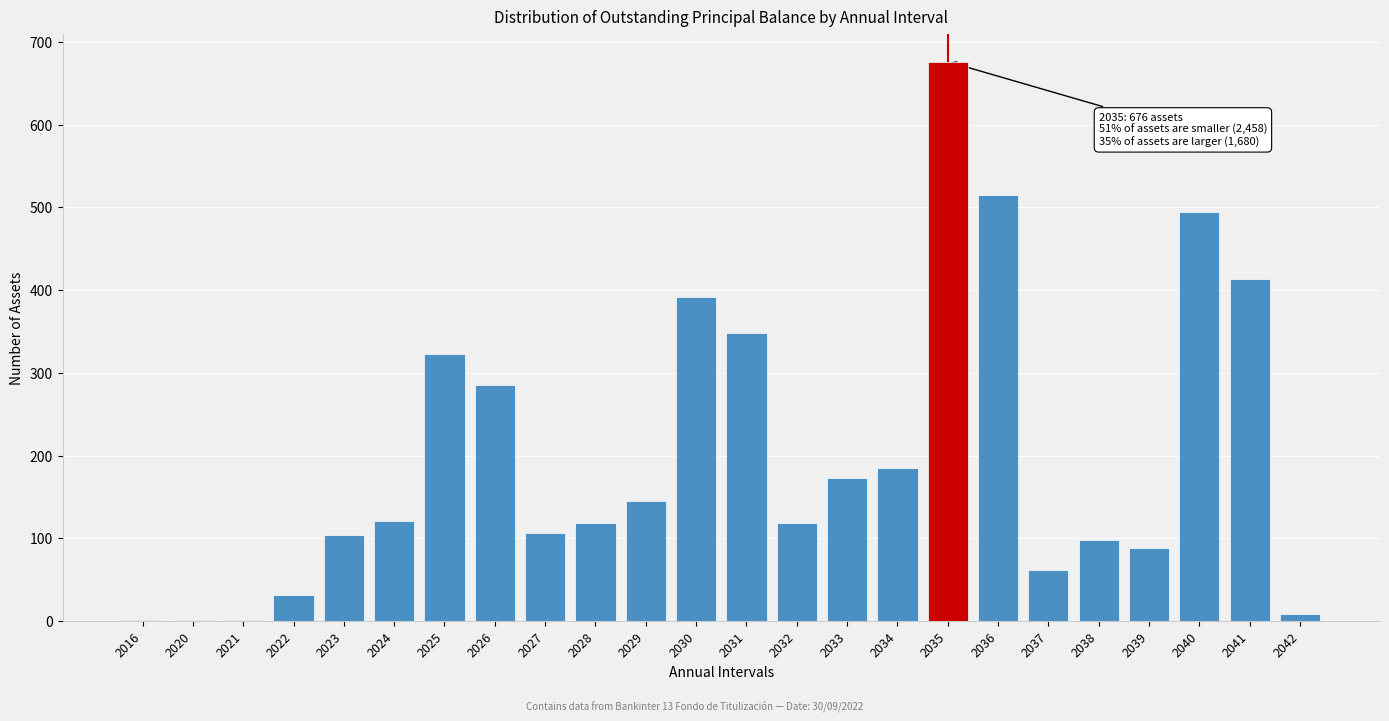

What is the sum of the values at 2041 and 2033?

586